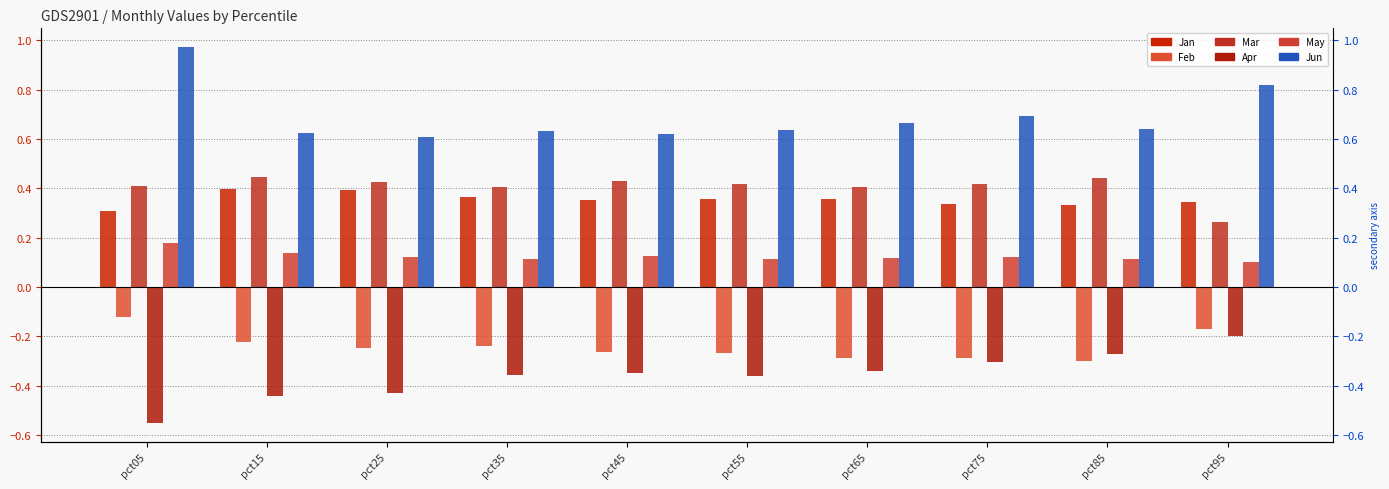

At which category does the chart reach its peak across all series?

pct05